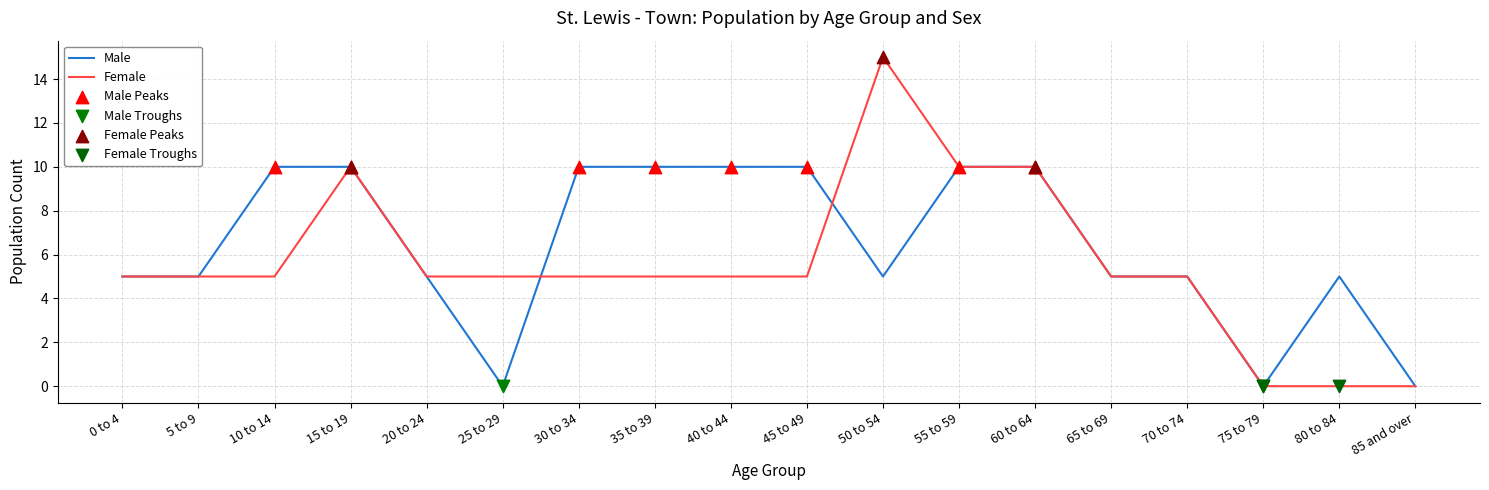

Between 5 to 9 and 50 to 54, which series saw the biggest shift?

Female